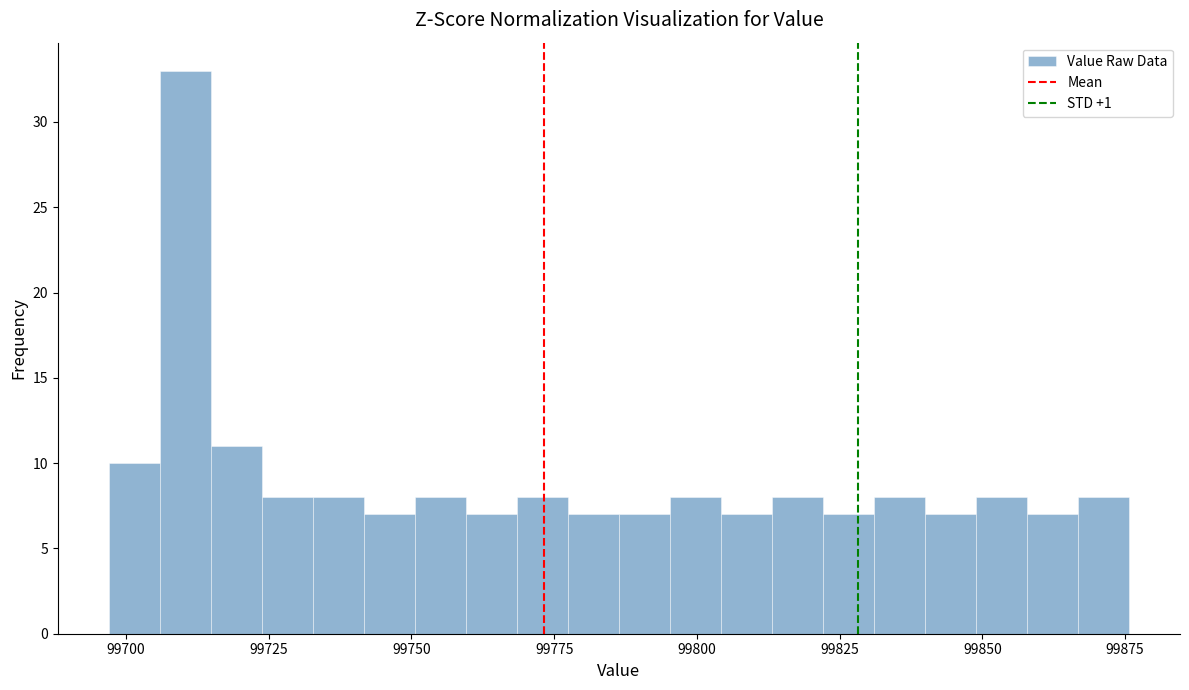

Read against the x-axis, roughly where is the centre of the tallest bar?

99710